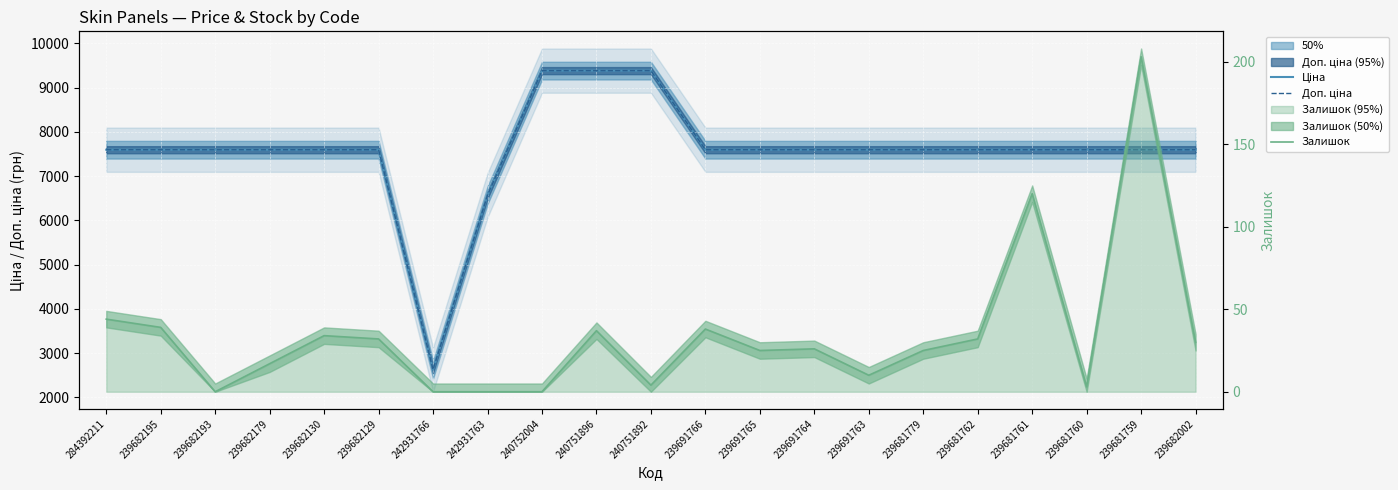

True or false: Залишок and Ціна intersect in this chart.

False